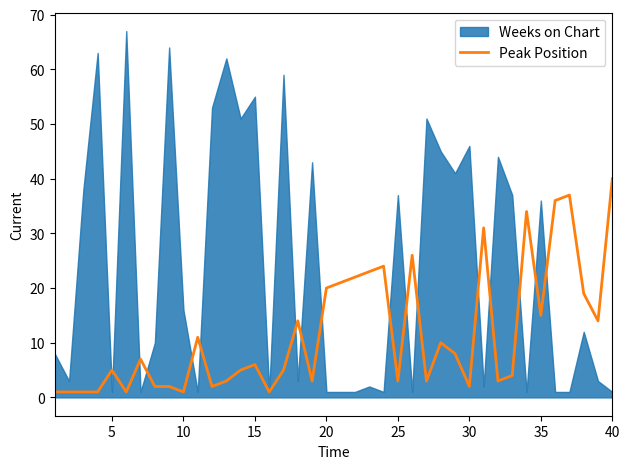

The value of Peak Position at 35 is 6. True or false?

False